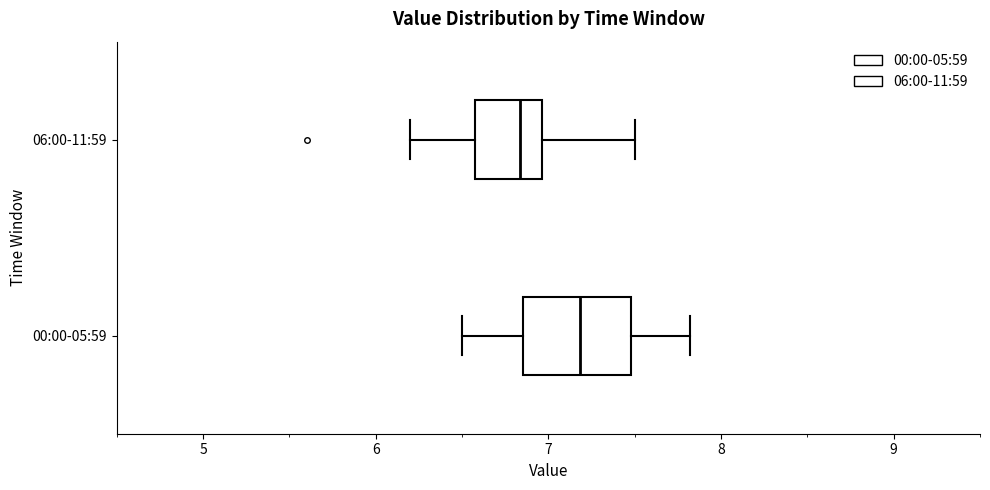

Where does the right whisker of the box for 06:00-11:59 end on the x-axis? The values are not printed on the chart, so give them approximately, as read against the axis.

7.5